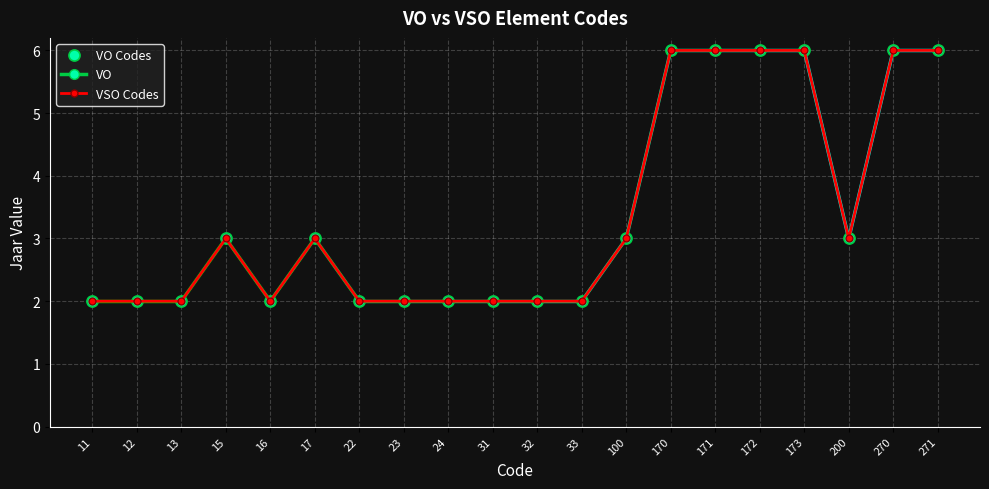

In VSO Codes, how many points are higher than both neighbors (excluding endpoints)?

2